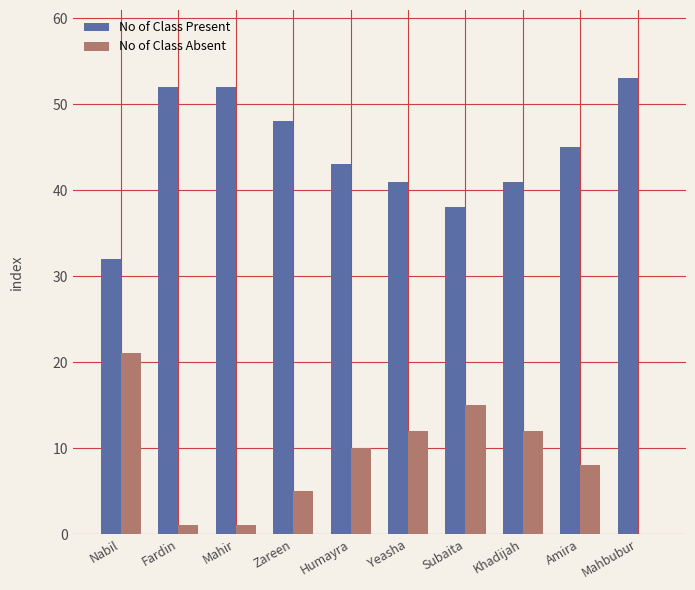

What is the maximum value shown in the chart?

53